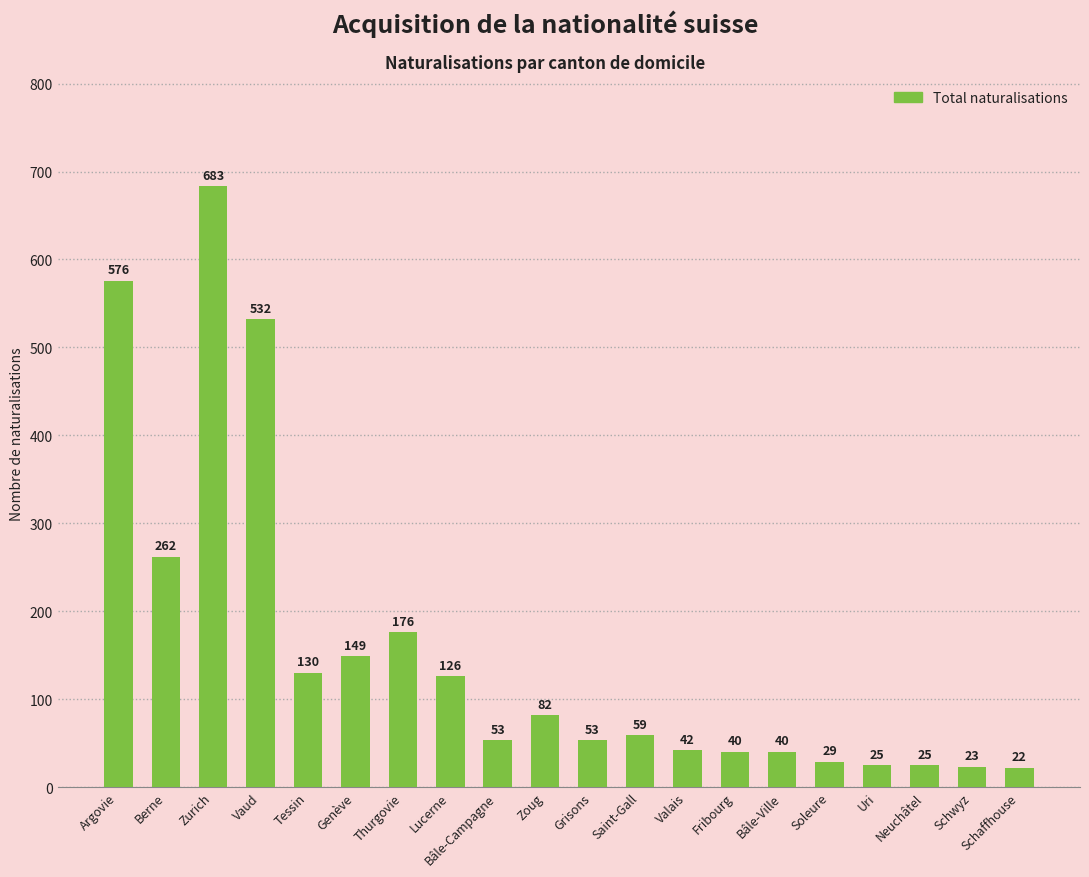

The chart shows a value of 66 at Thurgovie. True or false?

False